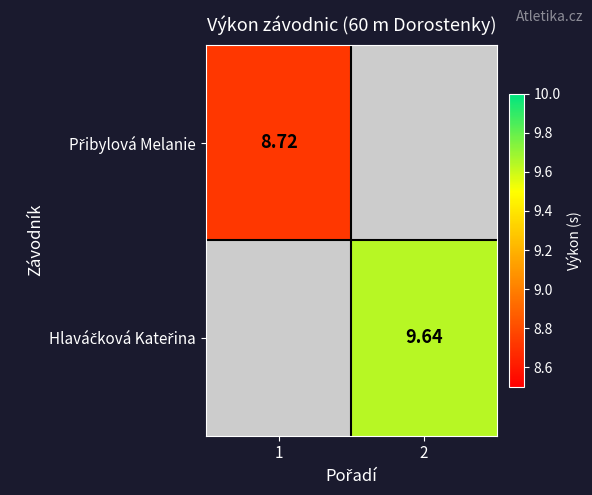

Which category has the lowest value across all series?

1